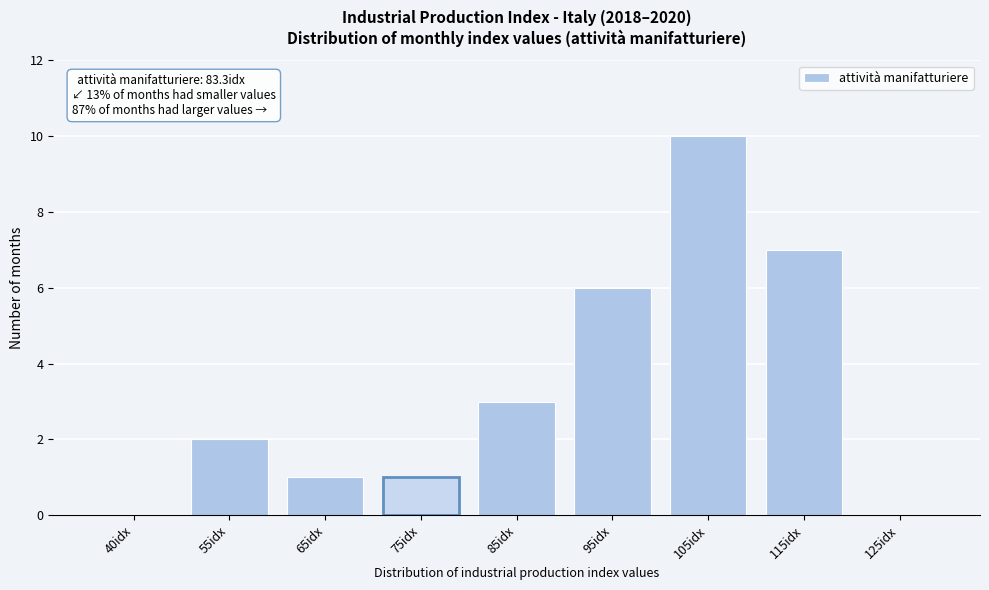

Reading left to right, list all the values displayed in this chart.

40idx=0	55idx=2	65idx=1	75idx=1	85idx=3	95idx=6	105idx=10	115idx=7	125idx=0